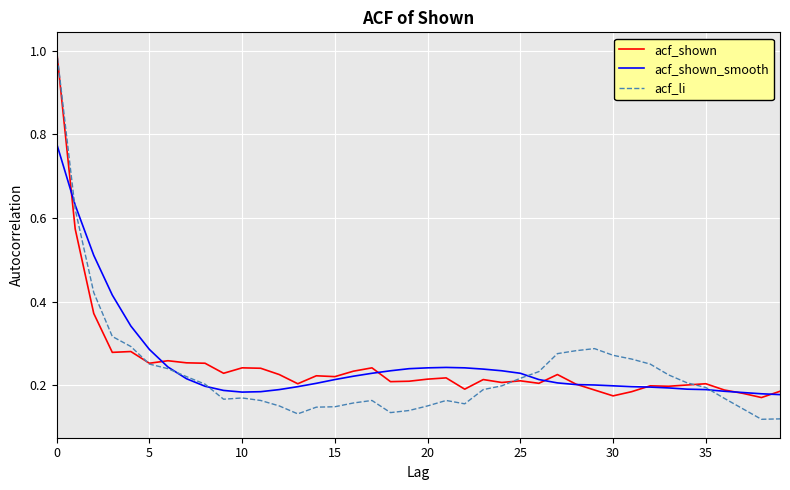

Which series has the widest spread of values?

acf_li